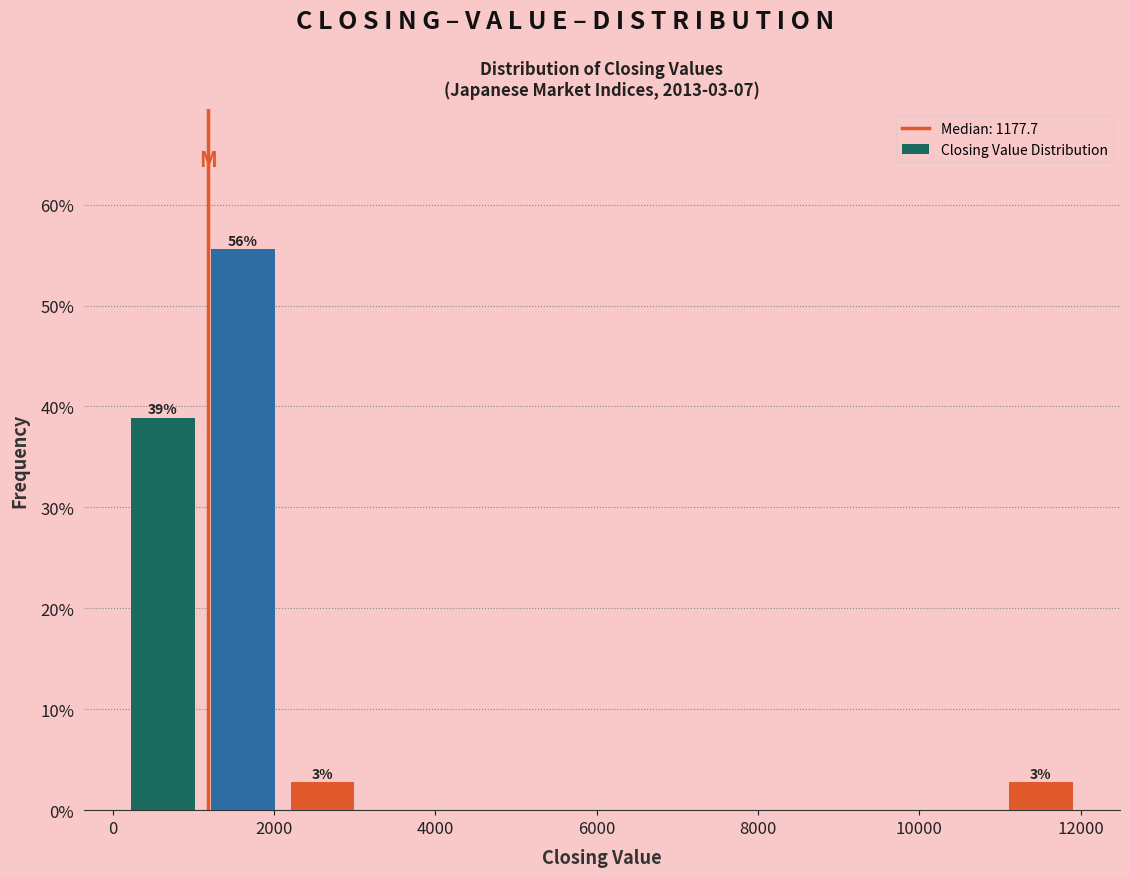

Which range on the x-axis has the tallest bar?

1200 to 2200